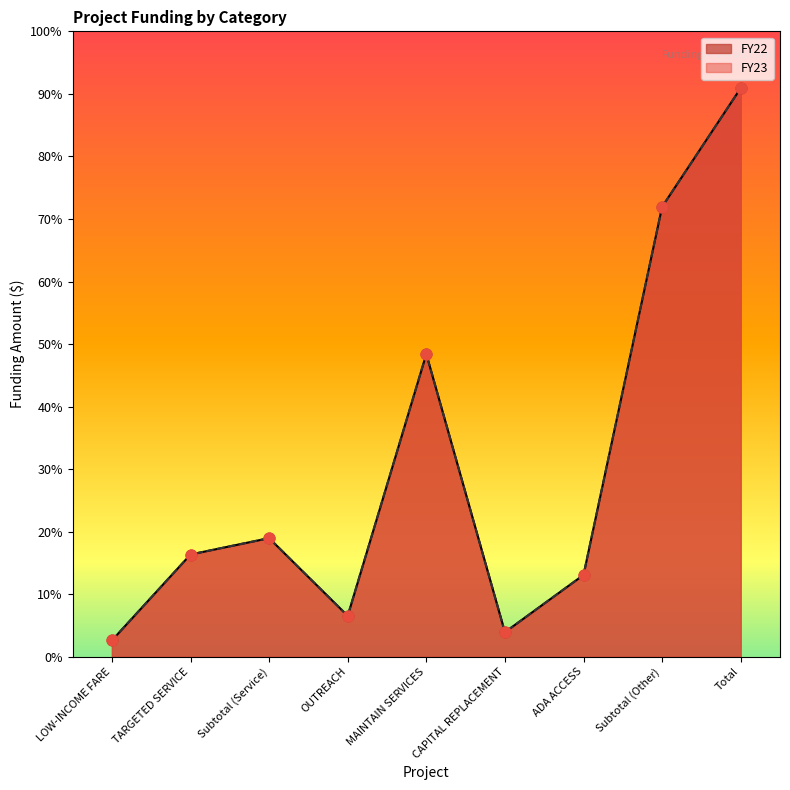

What is the total value across all series at Total?

1390000